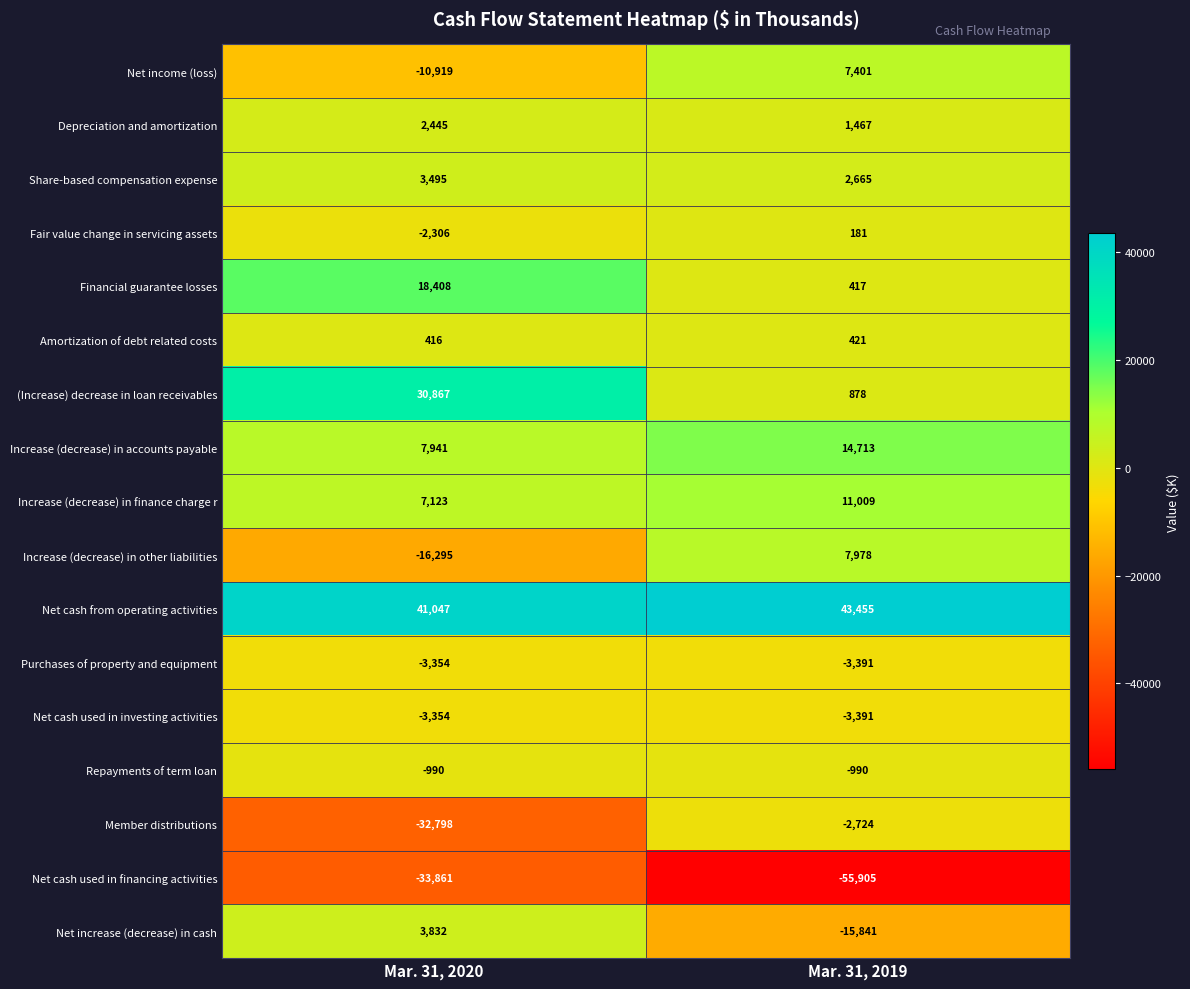

List the labels in order of Net income (loss) value, largest first.

Mar. 31, 2019, Mar. 31, 2020